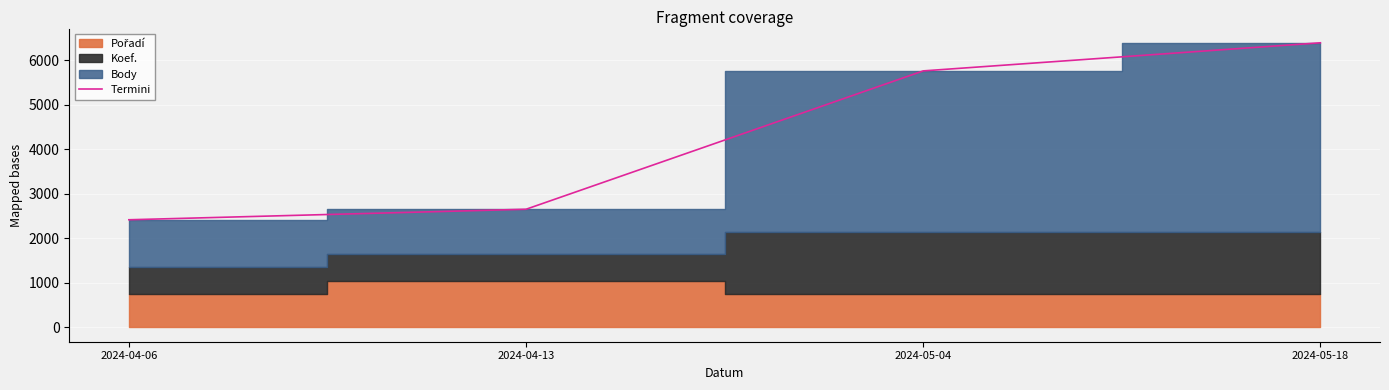

Reading right to left, what are all the values shown in this chart?

6393	5762	2655	2419